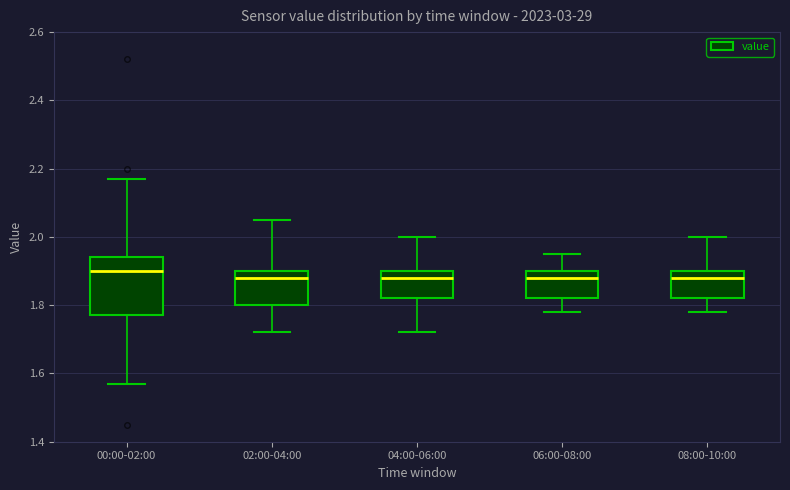

Reading left to right, transcribe this box plot: for each box, give where its median line is, the range the box spans, and where its two whiskers end, as read against the y-axis. The values are not printed on the chart, so give them approximately, as read against the axis.

00:00-02:00: median 1.90, box 1.78 to 1.94, whiskers 1.58 to 2.18
02:00-04:00: median 1.88, box 1.80 to 1.90, whiskers 1.72 to 2.06
04:00-06:00: median 1.88, box 1.82 to 1.90, whiskers 1.72 to 2.00
06:00-08:00: median 1.88, box 1.82 to 1.90, whiskers 1.78 to 1.96
08:00-10:00: median 1.88, box 1.82 to 1.90, whiskers 1.78 to 2.00